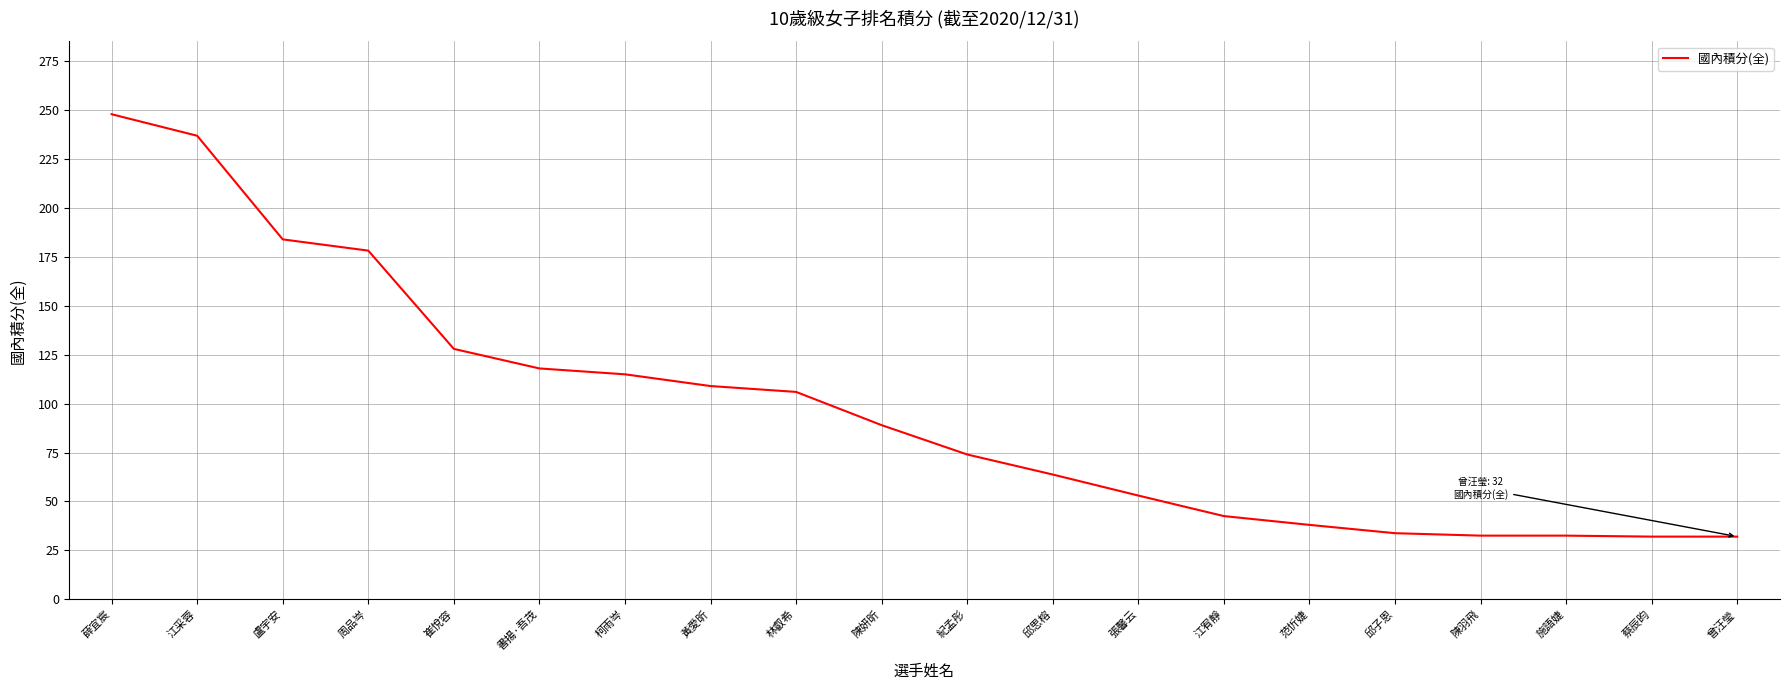

What position from the right is 江采蓉?

19